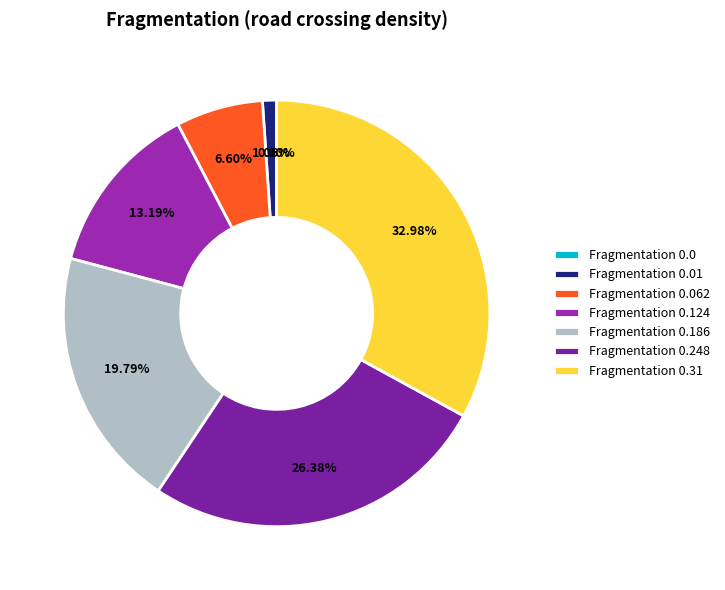

Is there any slice that represents more than half of the pie?

No